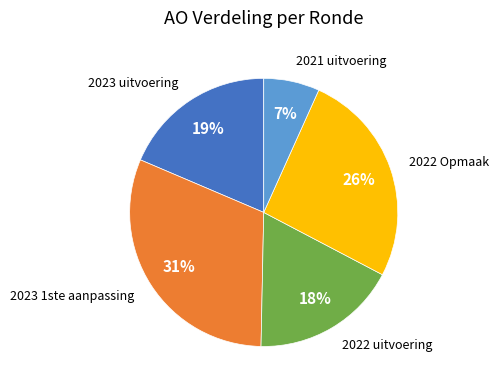

To the nearest percent, what is the difference between the largest and smallest slice percentages?

24%